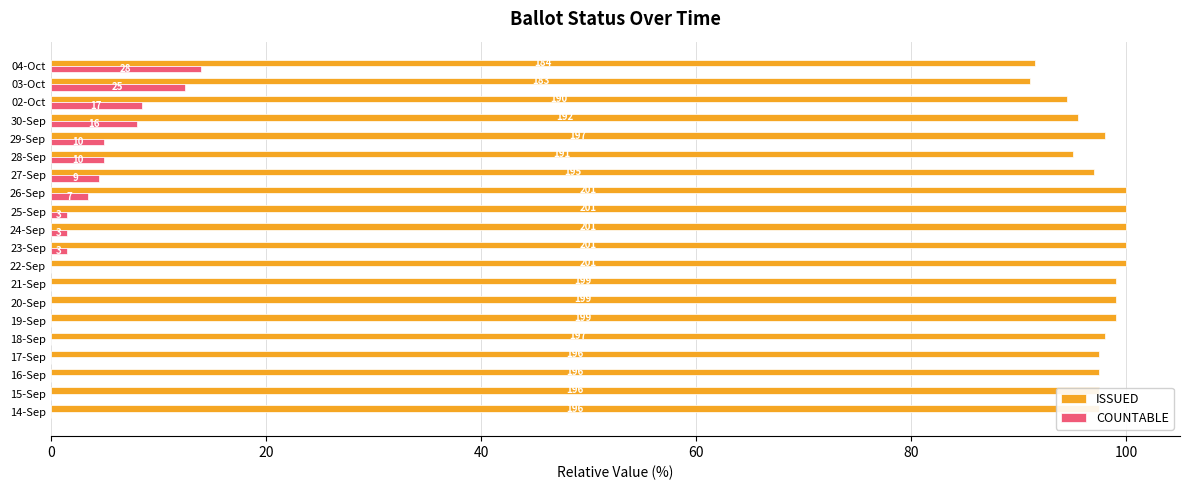

What is the label of the 4th bar from the right?

30-Sep